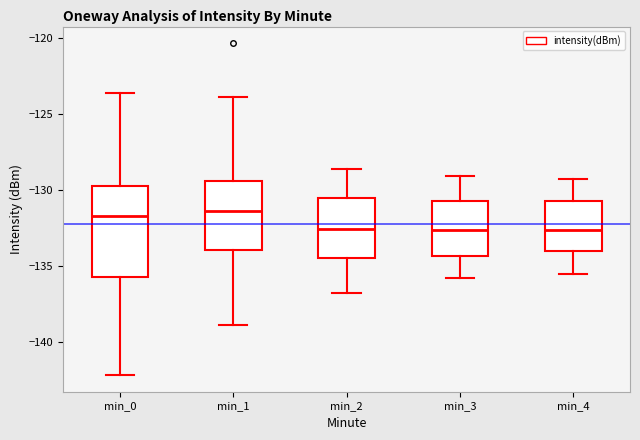

Where does the upper whisker of the box for min_0 end on the y-axis? The values are not printed on the chart, so give them approximately, as read against the axis.

-123.5